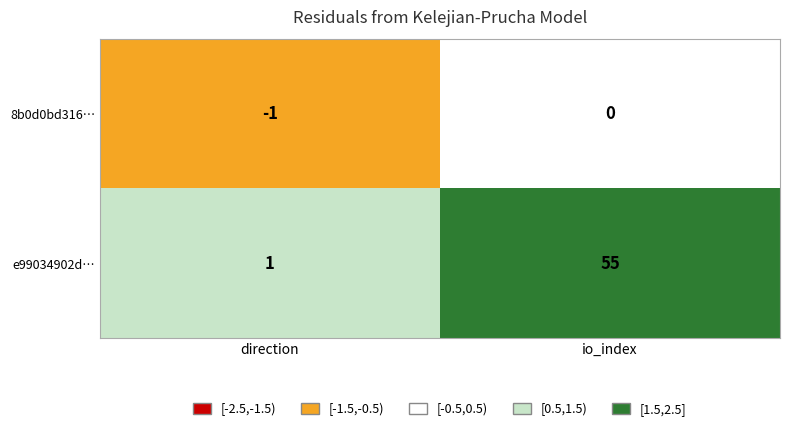

Which label corresponds to the largest value in the chart?

io_index